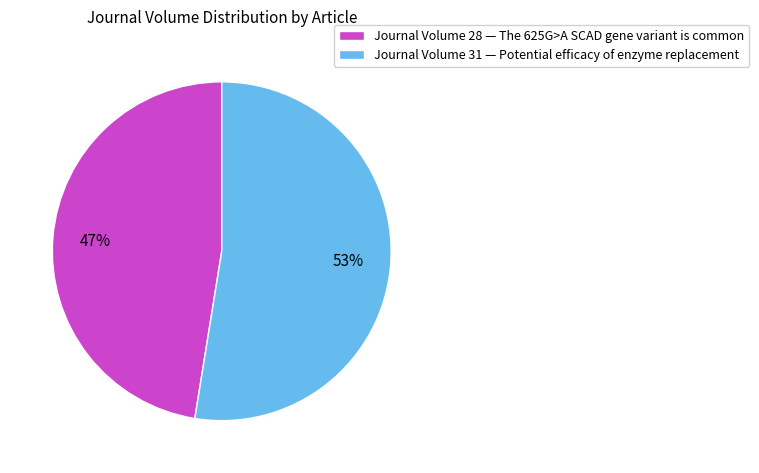

Rank the categories by value from highest to lowest.

Journal Volume 31 — Potential efficacy of enzyme replacement, Journal Volume 28 — The 625G>A SCAD gene variant is common